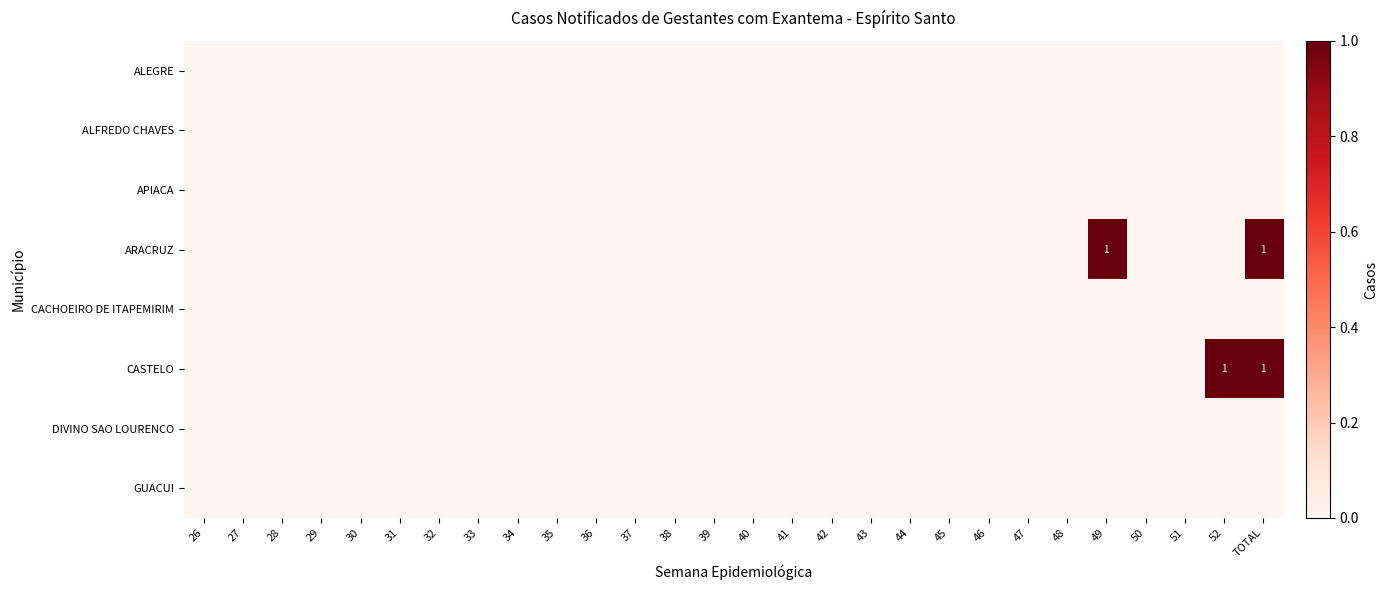

At which category does the chart reach its minimum across all series?

26